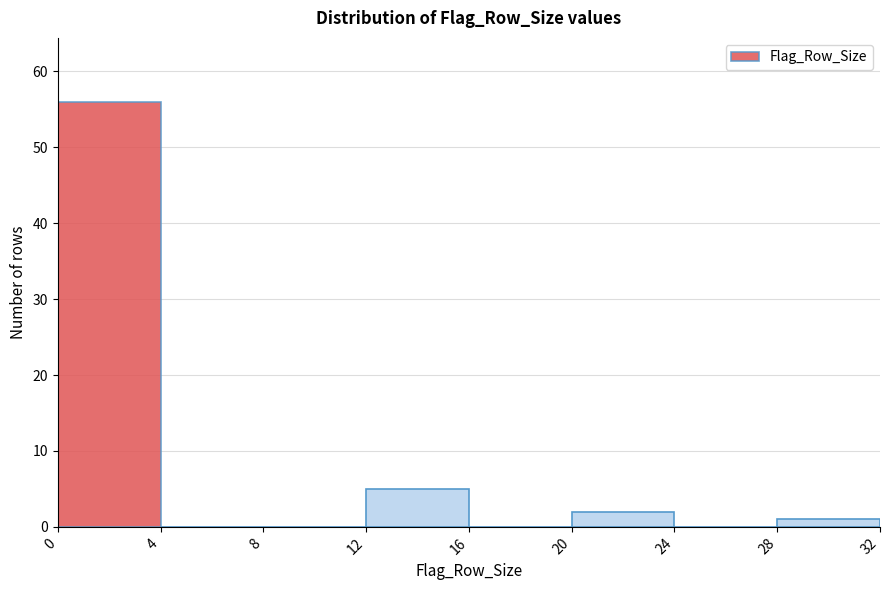

Reading left to right, list every bar in this chart as the range it spans on the x-axis followed by its height. The values are not printed on the chart, so give them approximately, as read against the axis.

0 to 4: 56
4 to 8: 0
8 to 12: 0
12 to 16: 5
16 to 20: 0
20 to 24: 2
24 to 28: 0
28 to 32: 1